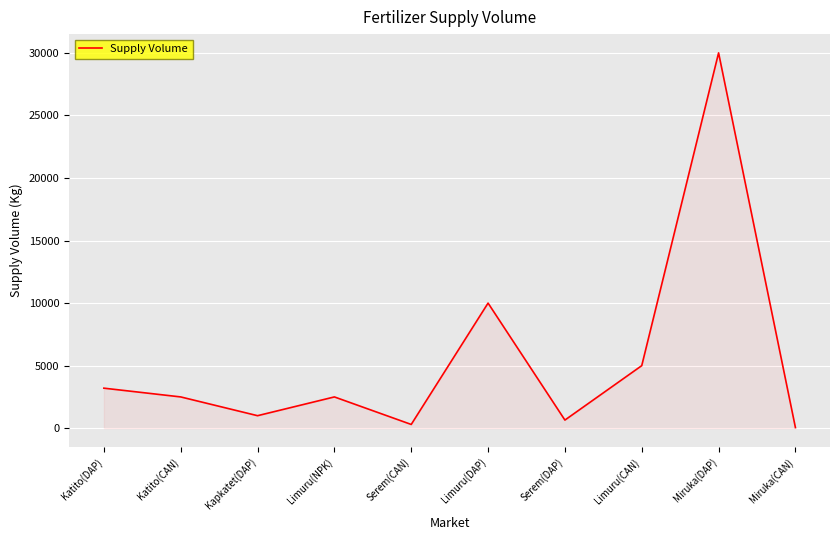

Reading left to right, extract all data points from this chart.

3200	2500	1000	2500	300	10000	650	5000	30000	50